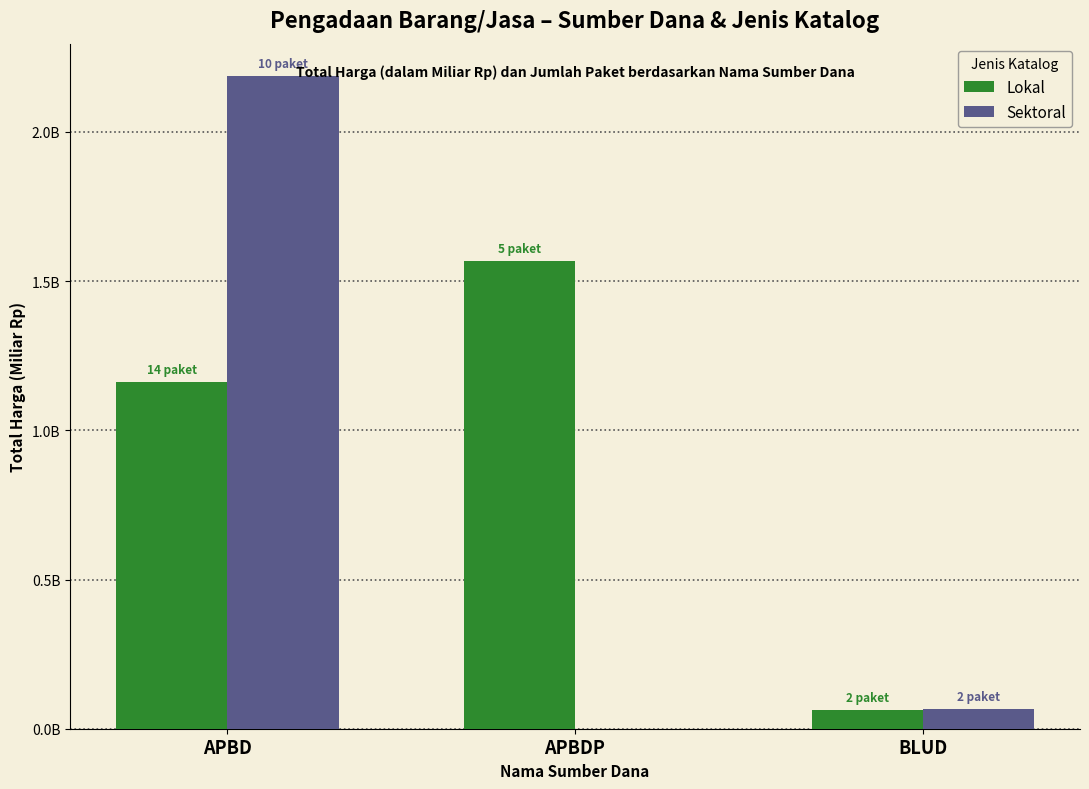

What are all the series names shown in the legend?

Lokal, Sektoral